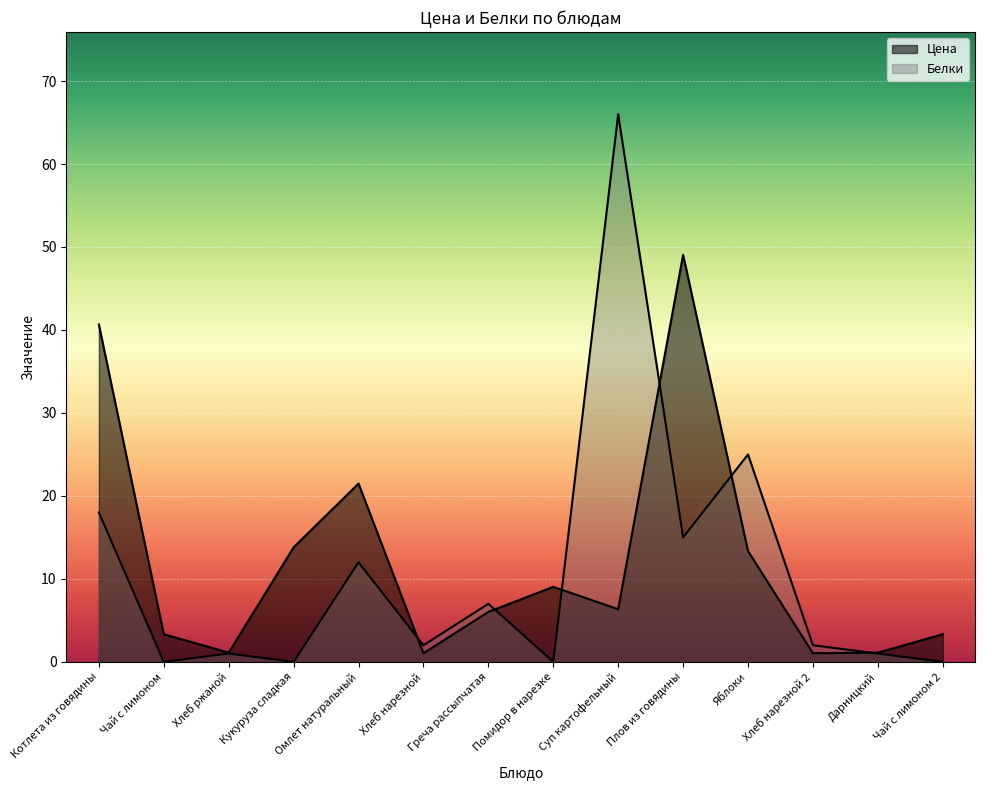

At how many categories does at least one series exceed 32?

3